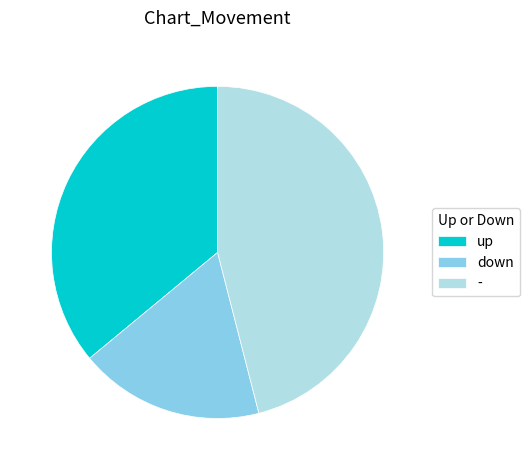

How many slices are in this pie chart?

3